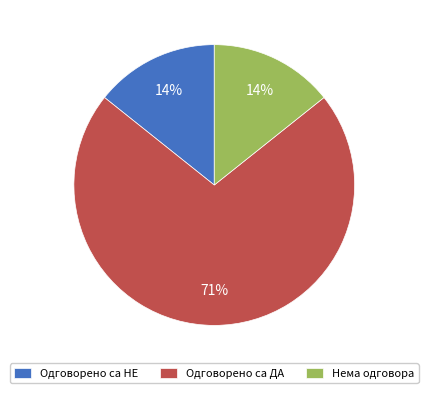

Which slice is the largest?

Одговорено са ДА